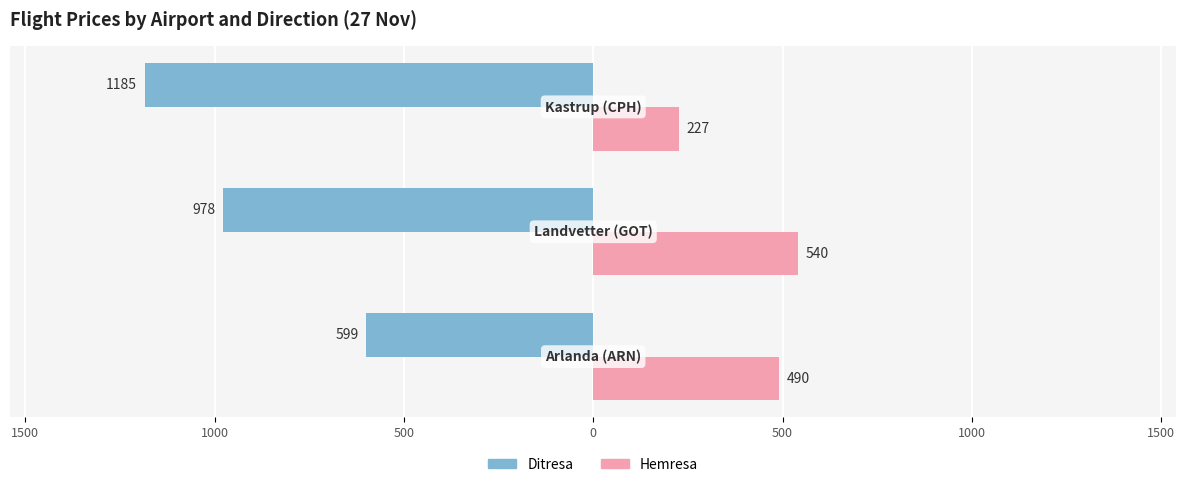

Reading left to right, extract all data points from this chart.

Ditresa: -599	-978	-1185
Hemresa: 490	540	227